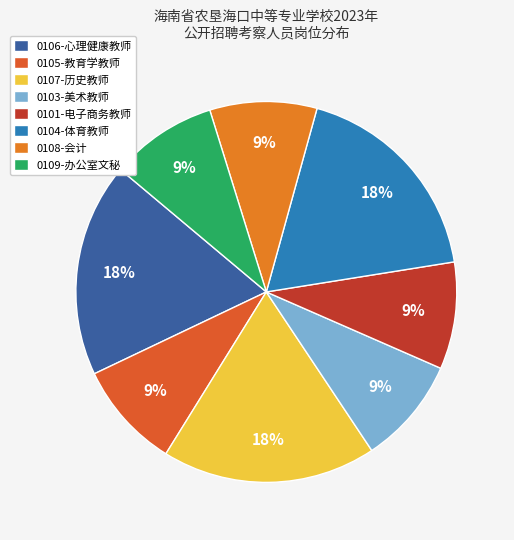

Does 0103-美术教师 represent more than half of the total?

No